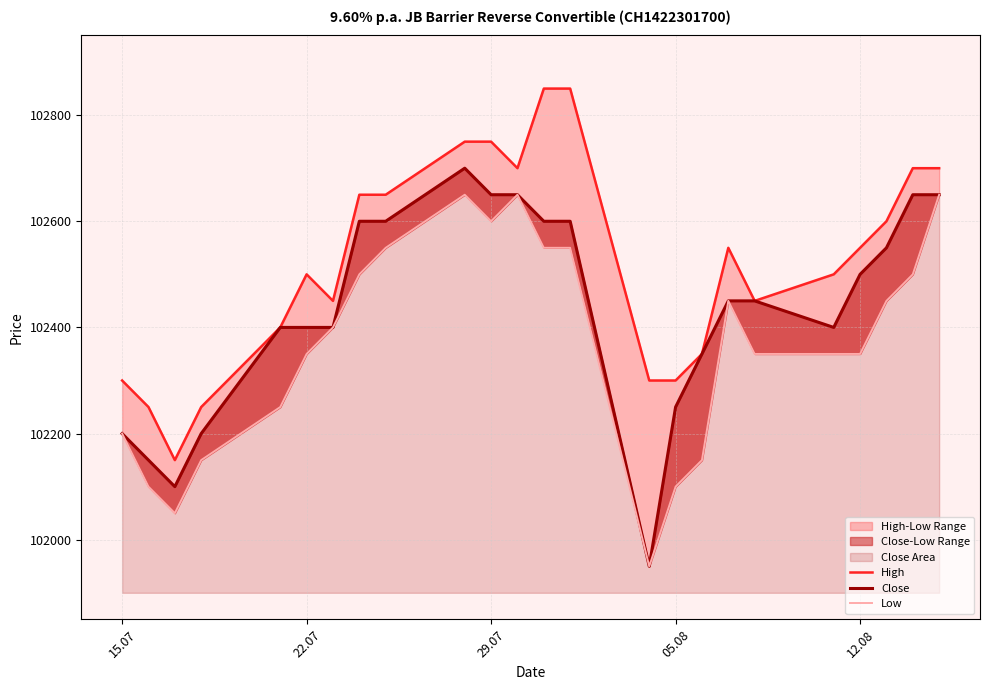

What is the greatest value displayed?

102850